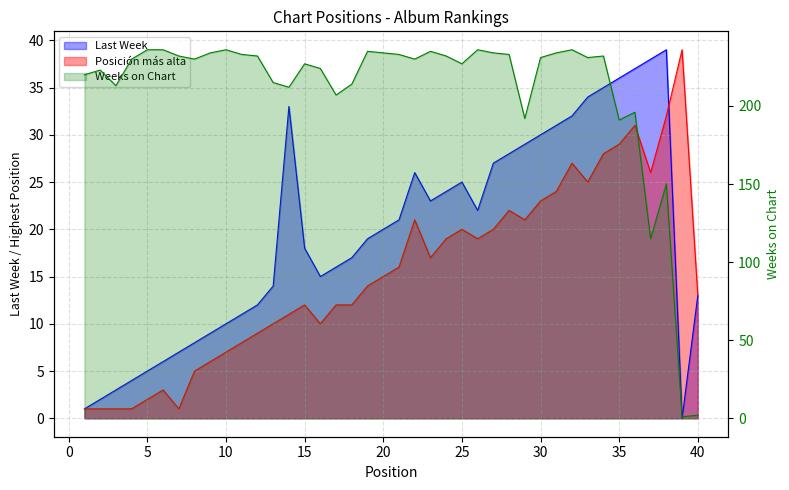

True or false: Last Week and Weeks on Chart cross at least once.

True